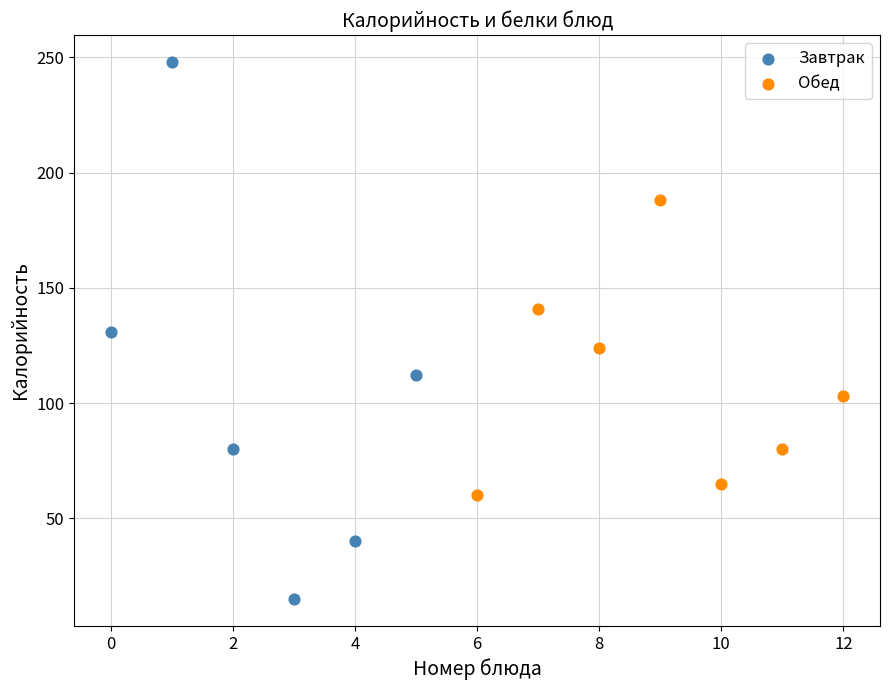

Which series has the widest spread of Y values?

Завтрак